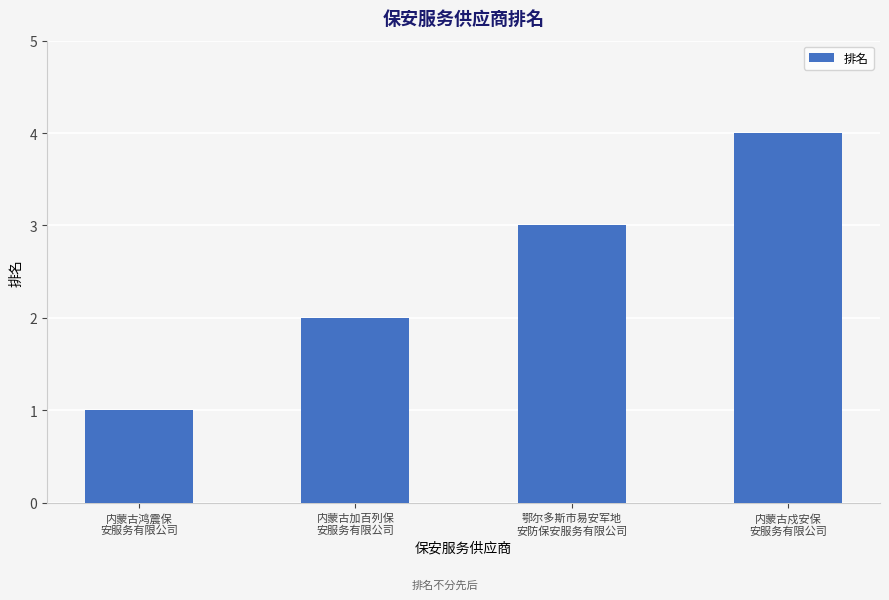

How many categories are shown in the chart?

4